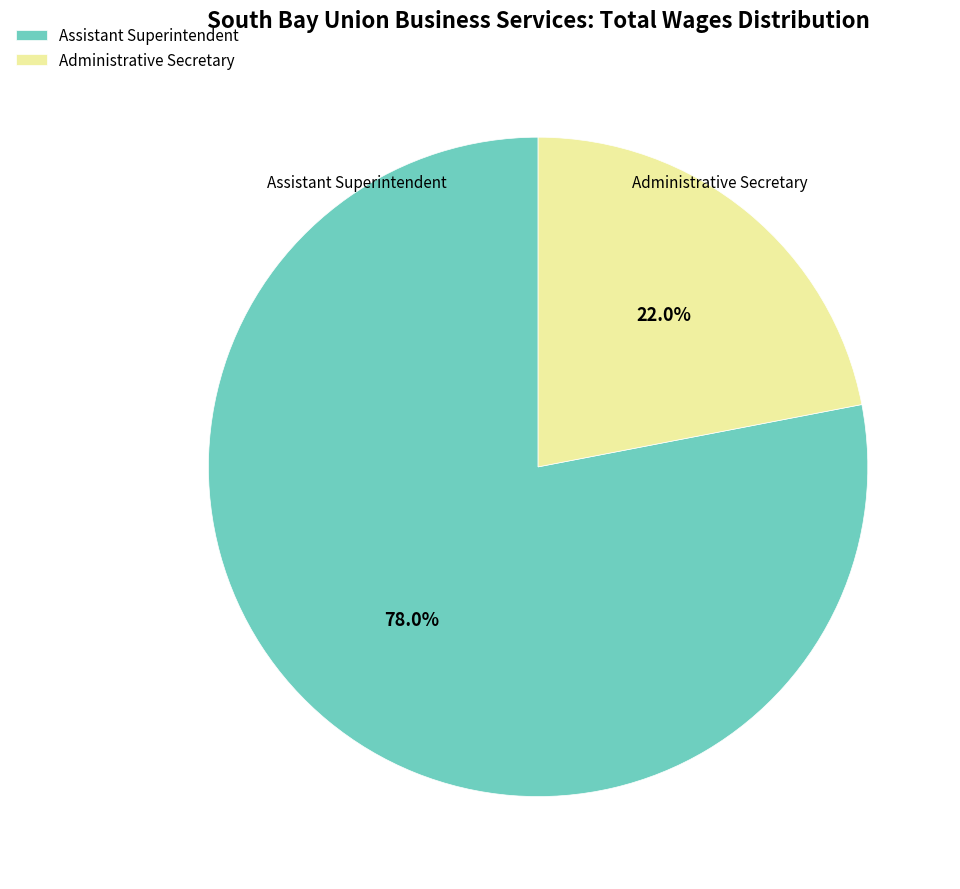

Which has a higher value, Assistant Superintendent or Administrative Secretary?

Assistant Superintendent